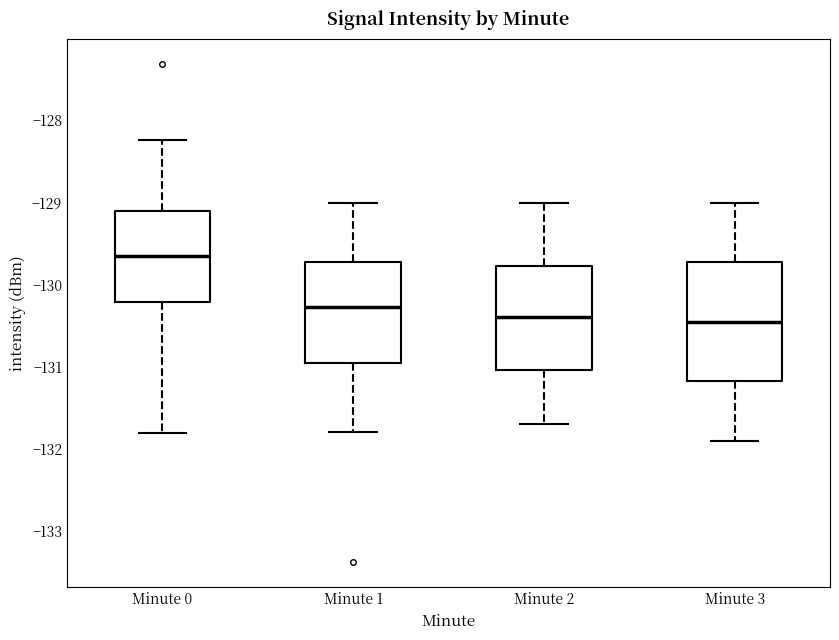

Reading left to right, read every box against the y-axis: the position of its median line, the range the box covers, and the ends of its whiskers. The values are not printed on the chart, so give them approximately, as read against the axis.

Minute 0: median -129.7, box -130.2 to -129.1, whiskers -131.8 to -128.2
Minute 1: median -130.3, box -130.9 to -129.7, whiskers -131.8 to -129.0
Minute 2: median -130.4, box -131.0 to -129.8, whiskers -131.7 to -129.0
Minute 3: median -130.4, box -131.2 to -129.7, whiskers -131.9 to -129.0